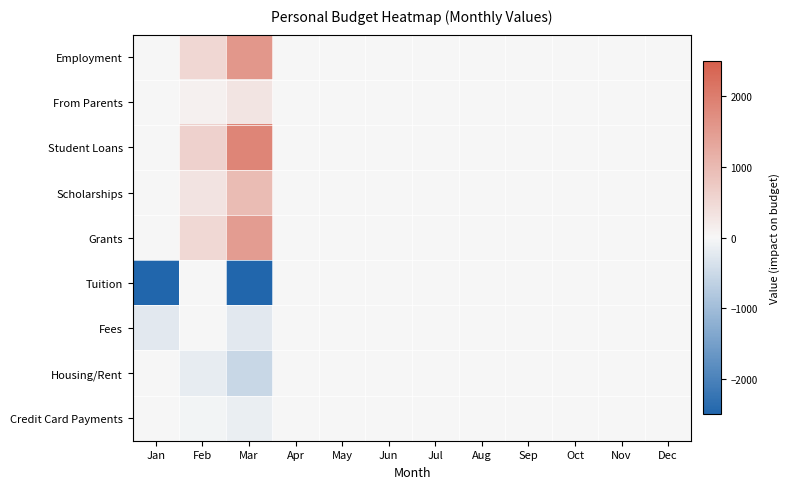

Between Feb and Dec, which series saw the biggest shift?

Student Loans